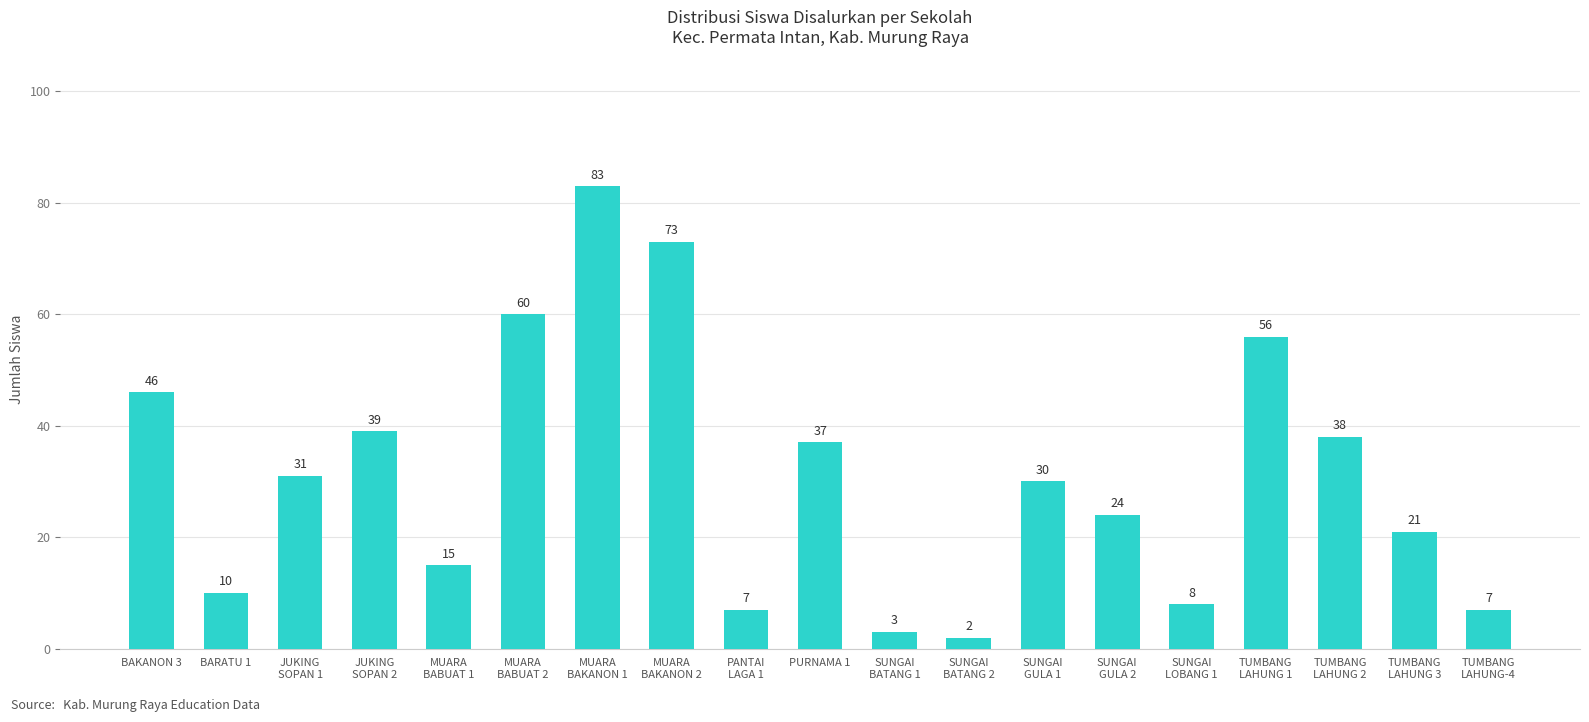

Is it true that the value at BAKANON 3 is 46?

True